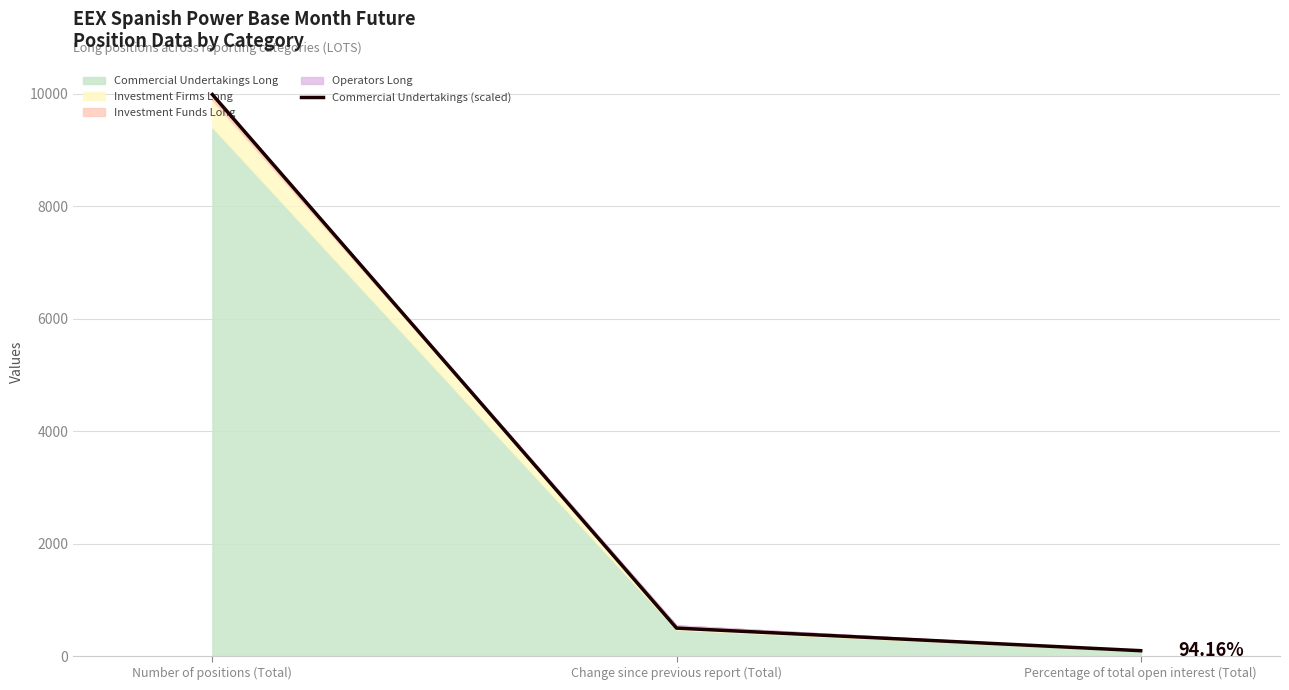

List the labels in order of value, largest first.

Number of positions (Total), Change since previous report (Total), Percentage of total open interest (Total)